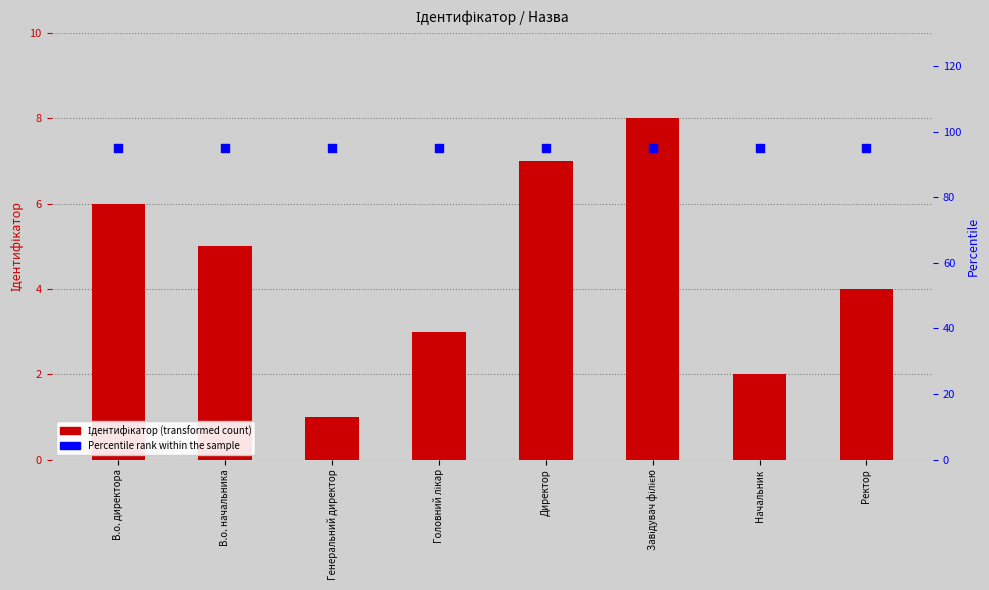

At how many categories does at least one series exceed 56?

8